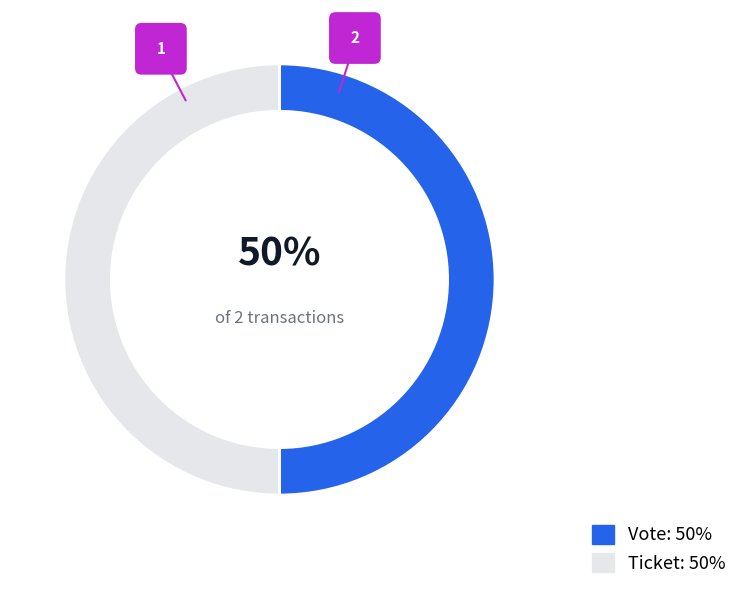

Is it true that Vote is 91% of the pie?

False